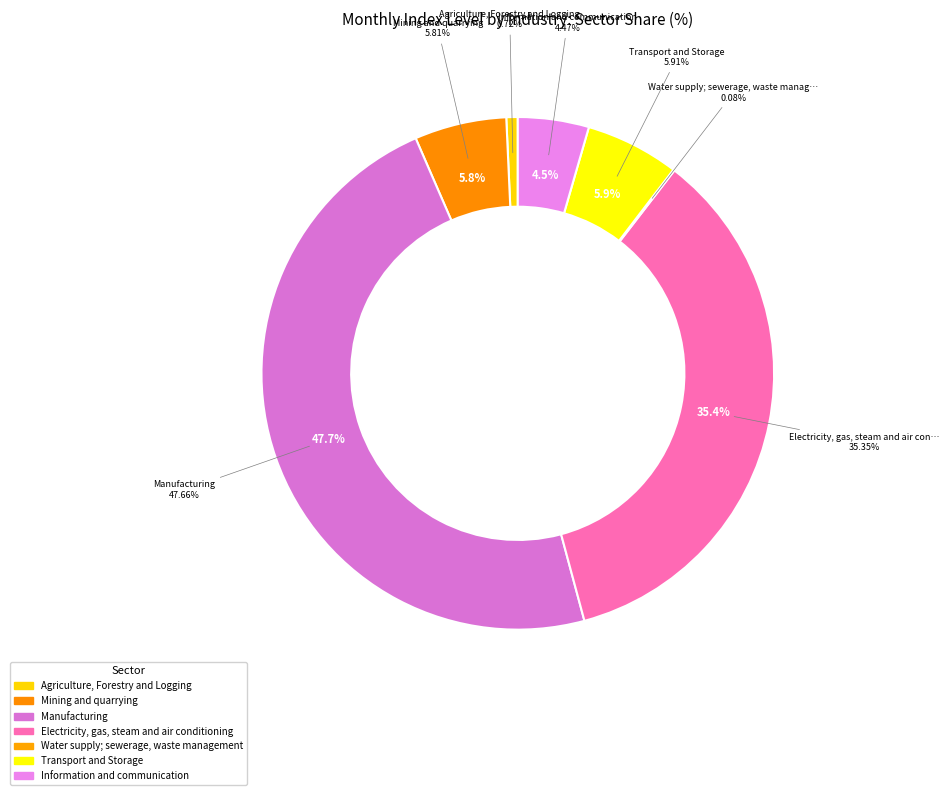

What is the change in value from Transport and Storage to Information and communication?

-1.4